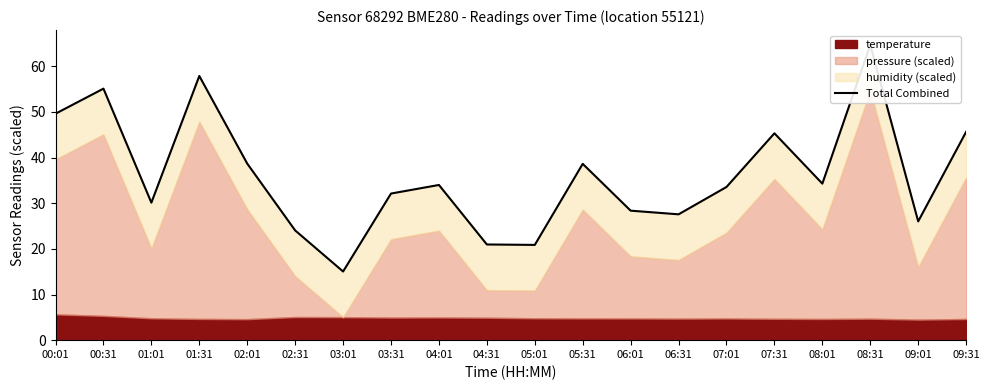

What is the difference between the maximum and minimum values?

49.7